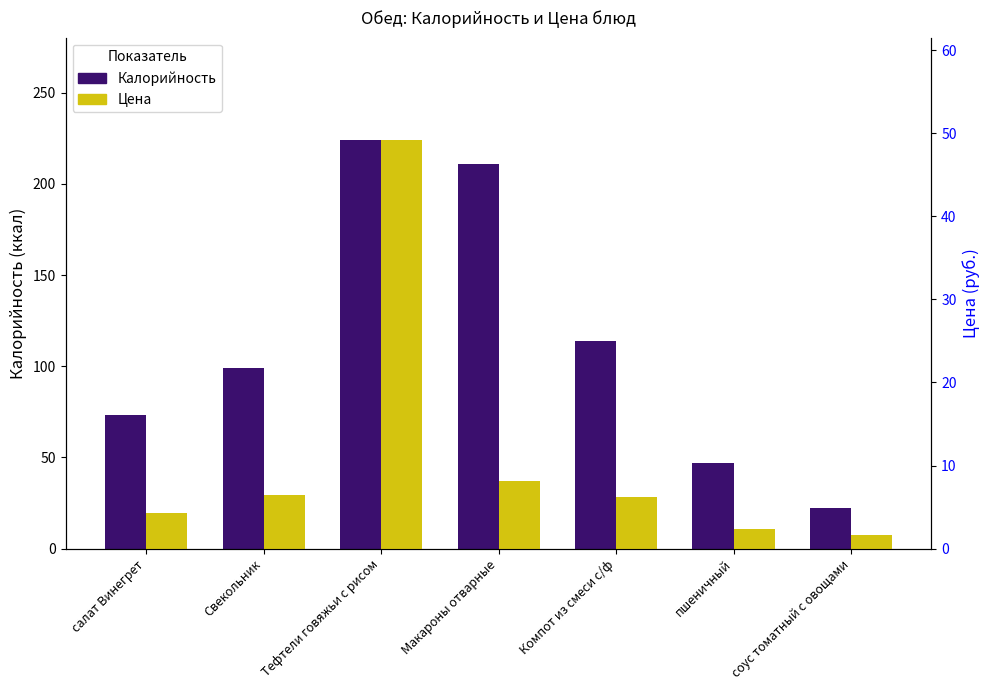

What is the label of the 7th bar from the left?

соус томатный с овощами